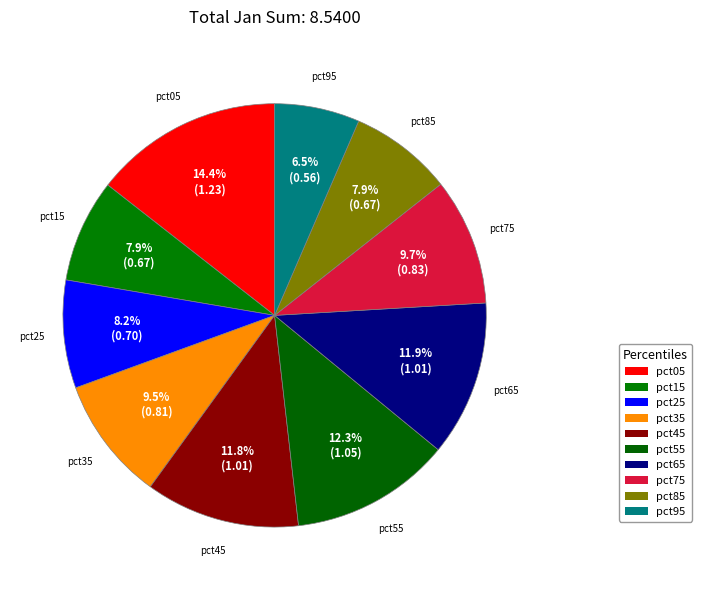

How many slices are in this pie chart?

10